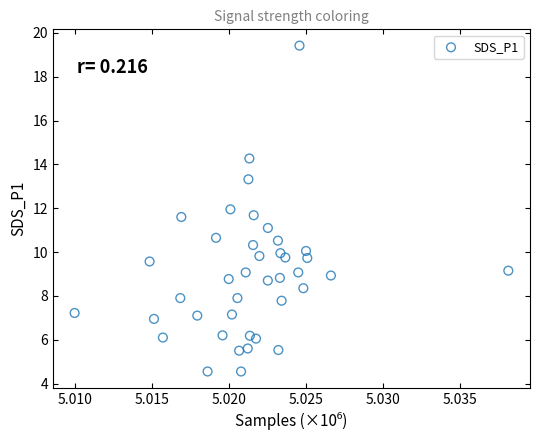

What is the range of Y values (max minus min)?

14.9